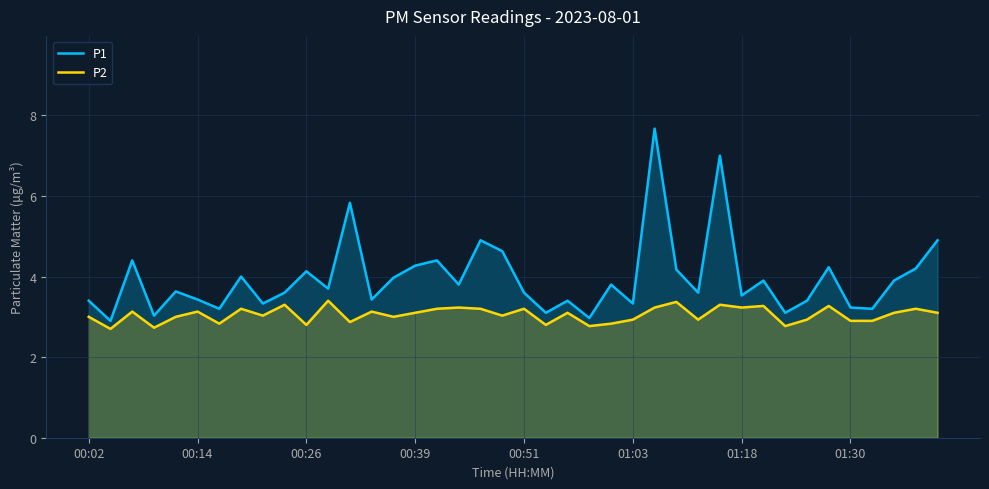

What is the minimum value for P1?

2.9